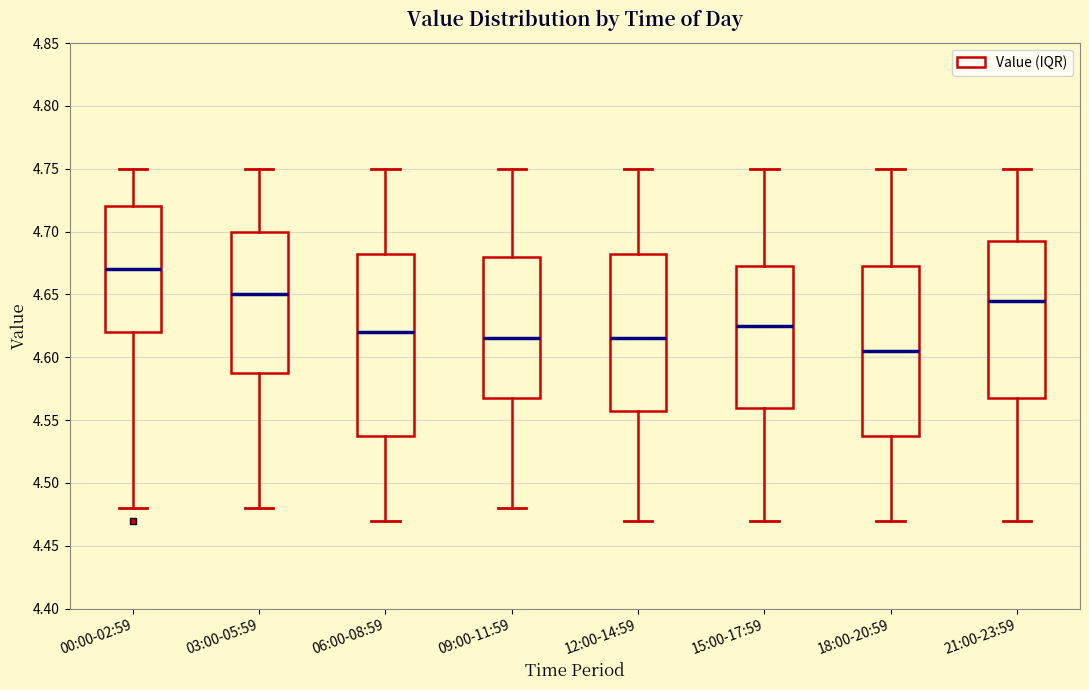

Where does the upper whisker of the box for 03:00-05:59 end on the y-axis? The values are not printed on the chart, so give them approximately, as read against the axis.

4.750